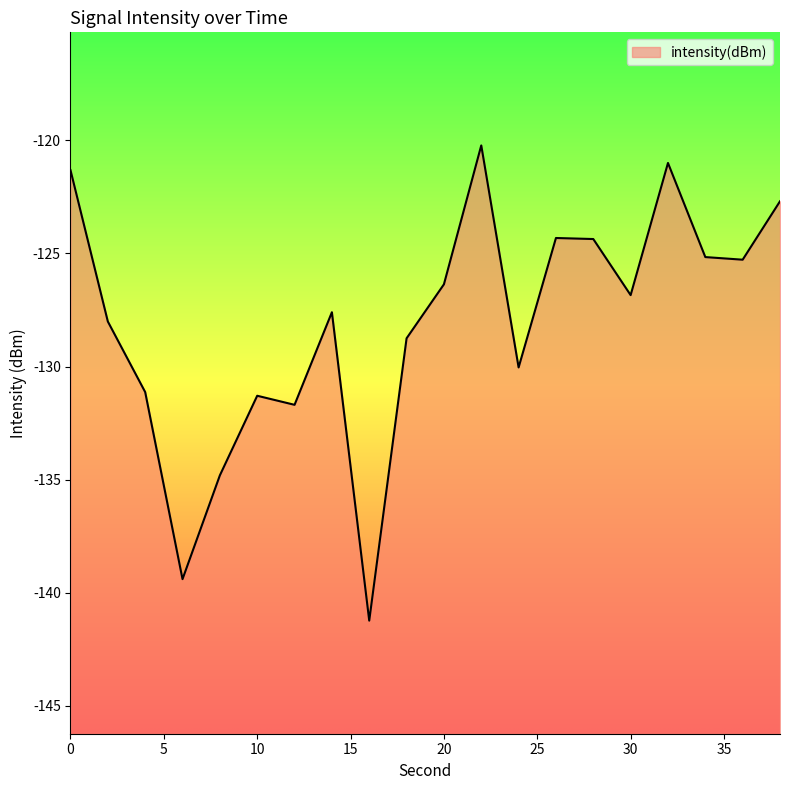

Reading left to right, list all the values displayed in this chart.

0=-121.3	2=-128.0	4=-131.1	6=-139.4	8=-134.8	10=-131.3	12=-131.7	14=-127.6	16=-141.2	18=-128.8	20=-126.4	22=-120.2	24=-130.0	26=-124.3	28=-124.4	30=-126.8	32=-121.0	34=-125.2	36=-125.3	38=-122.7